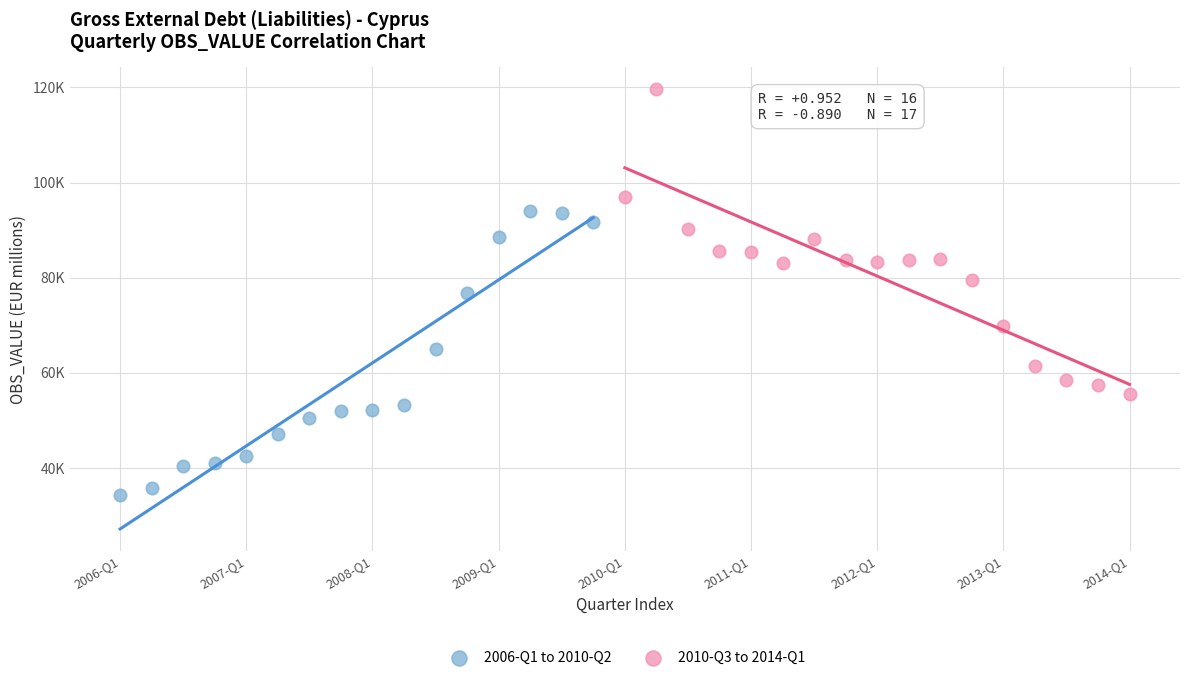

What are all the series names shown in the legend?

2006-Q1 to 2010-Q2, 2010-Q3 to 2014-Q1